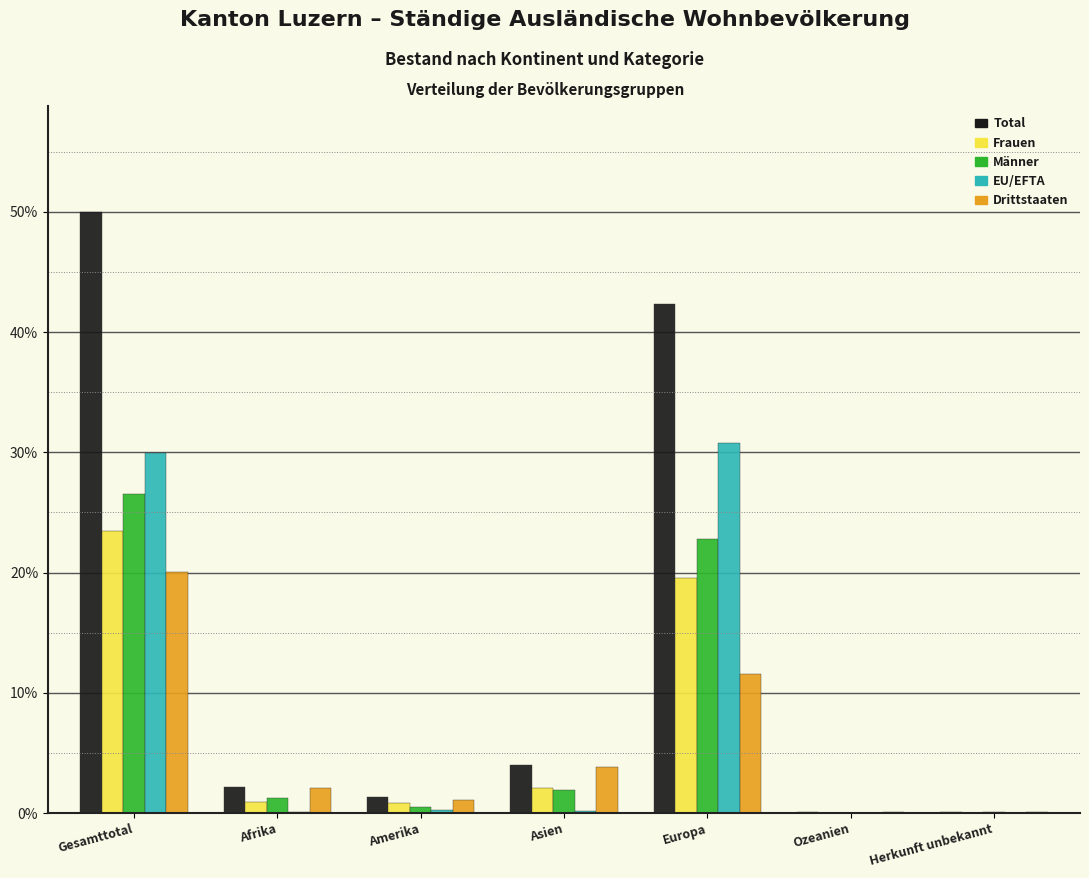

What are all the series names shown in the legend?

Total, Frauen, Männer, EU/EFTA, Drittstaaten